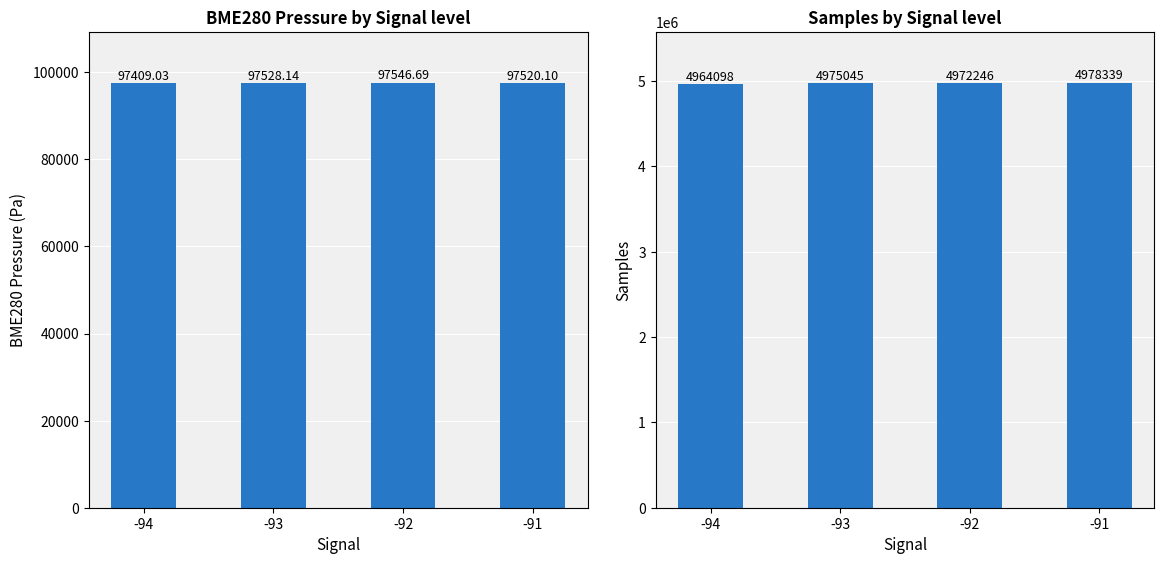

The value of BME280_pressure at -93 is 97528.1. True or false?

True